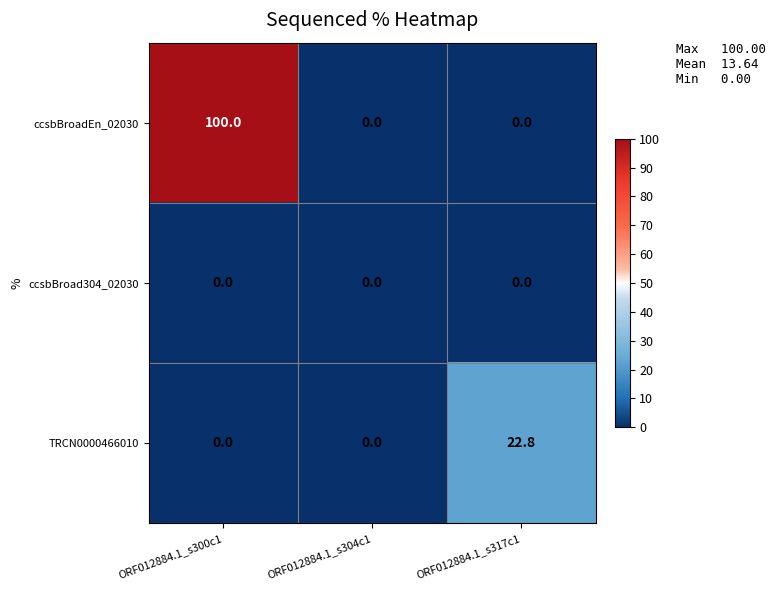

Reading left to right, transcribe all the data shown in this chart.

ccsbBroadEn_02030: 100.0	0.0	0.0
ccsbBroad304_02030: 0.0	0.0	0.0
TRCN0000466010: 0.0	0.0	22.8